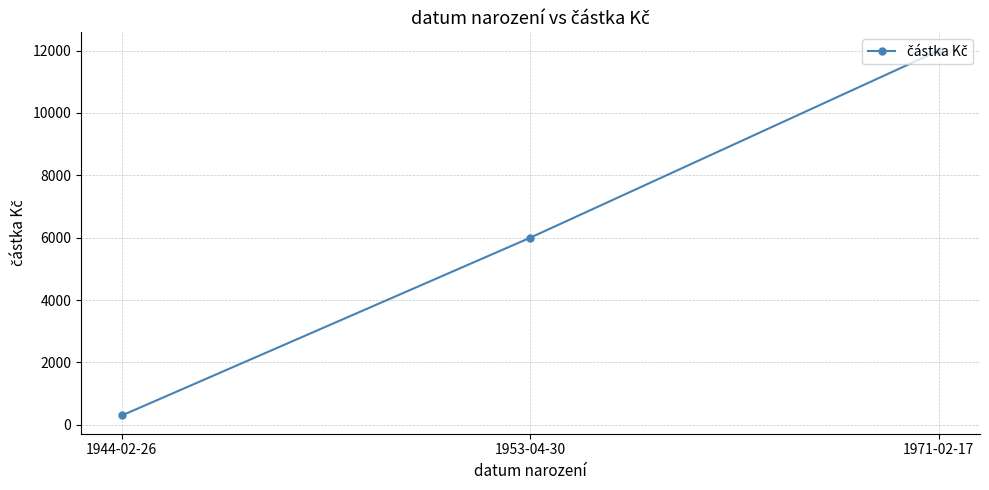

Which category has the highest value across all series?

1971-02-17